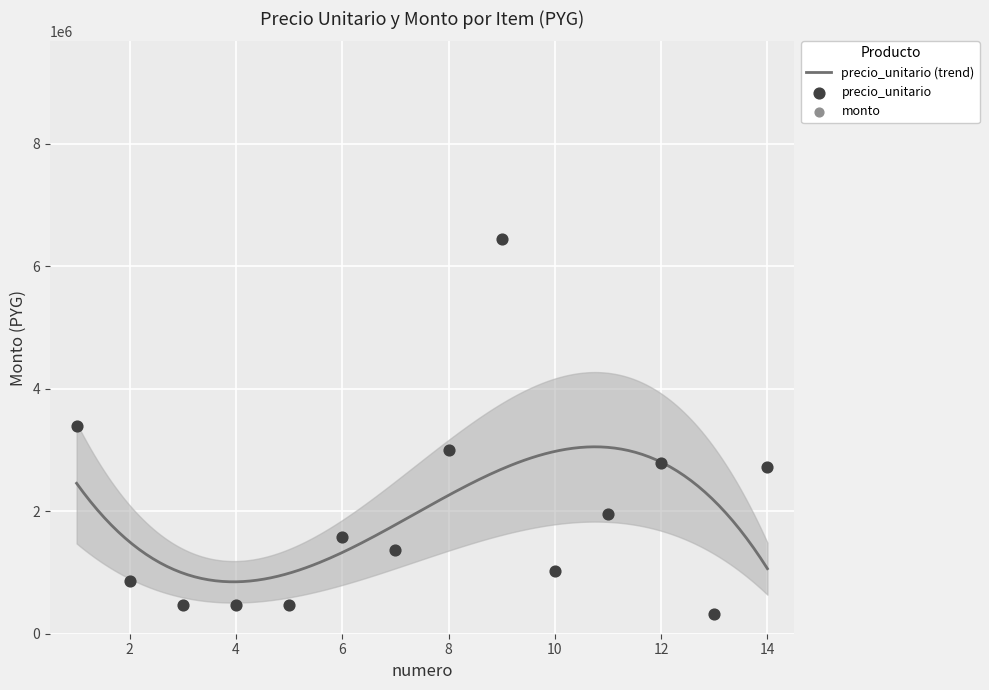

Which series has the largest total across all categories?

precio_unitario